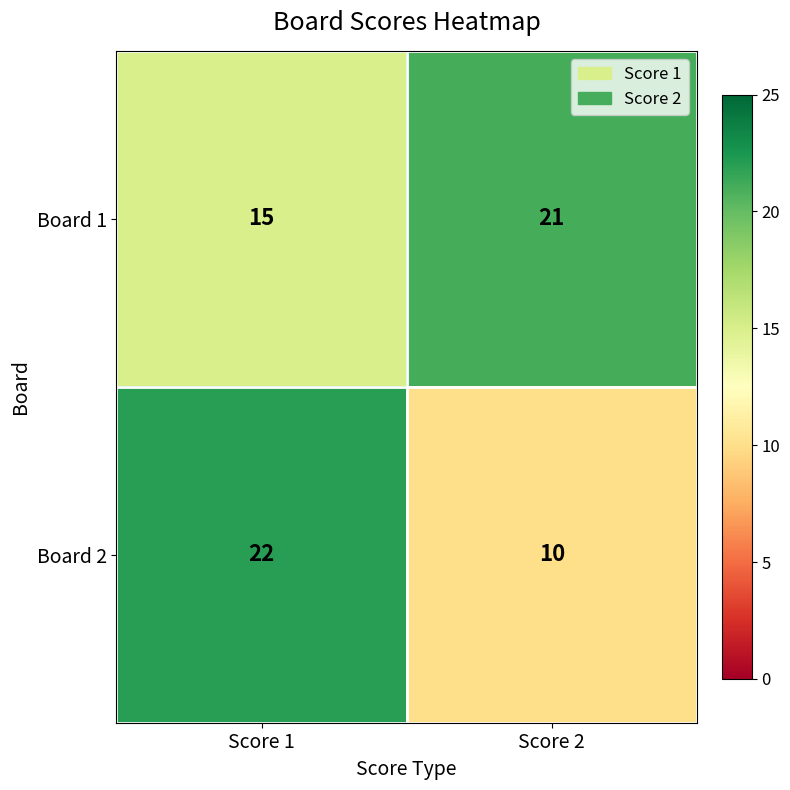

Count the number of data series in this chart.

2